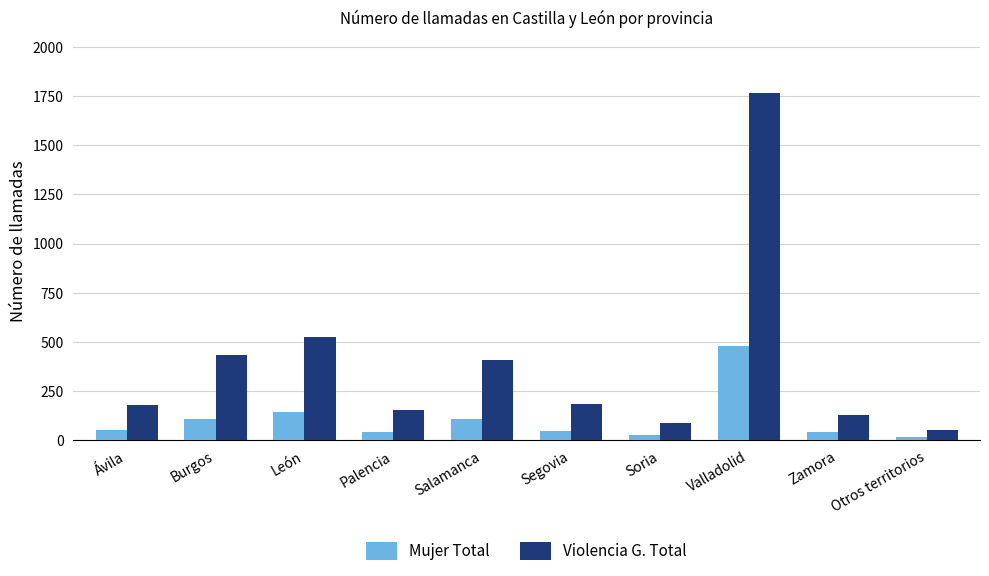

What is the difference between the Mujer Total values at Palencia and León?

100